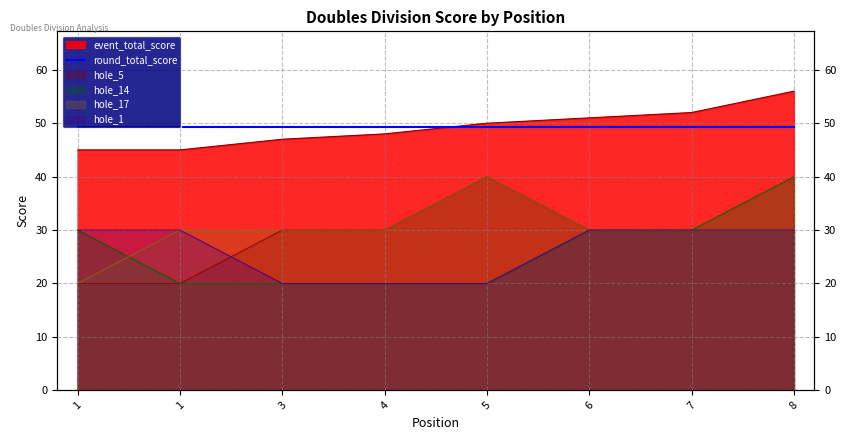

What is the minimum value shown in the chart?

20